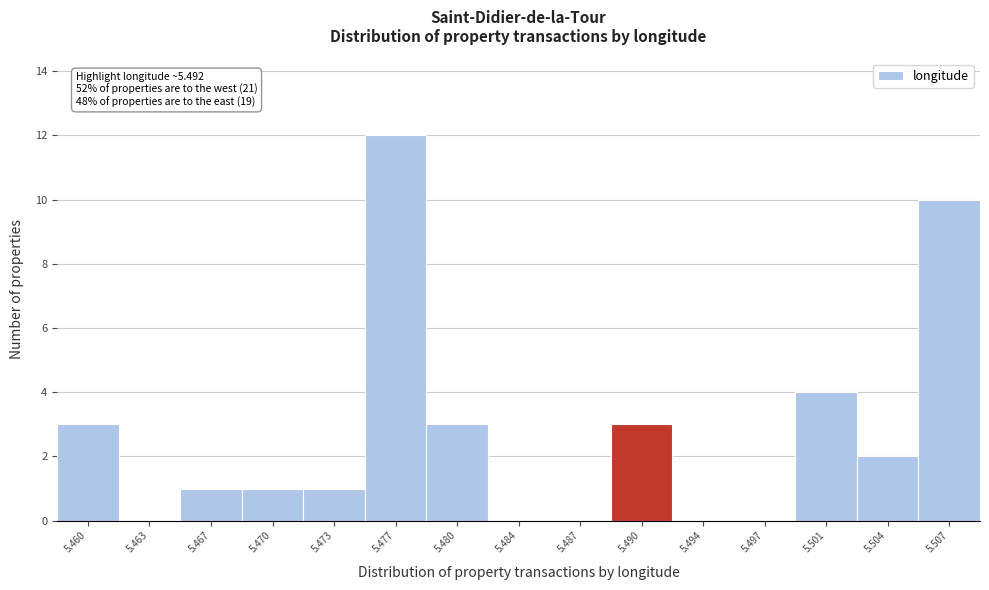

Reading right to left, transcribe all the data shown in this chart.

5.507=10	5.504=2	5.501=4	5.497=0	5.494=0	5.490=3	5.487=0	5.484=0	5.480=3	5.477=12	5.473=1	5.470=1	5.467=1	5.463=0	5.460=3